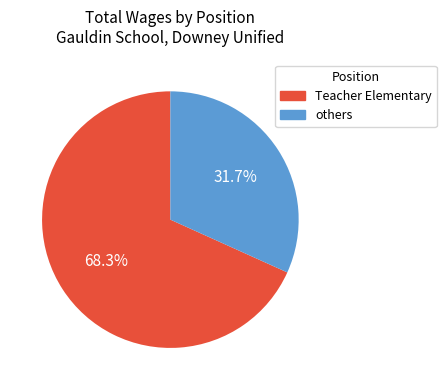

Is there a majority slice in this chart?

Yes